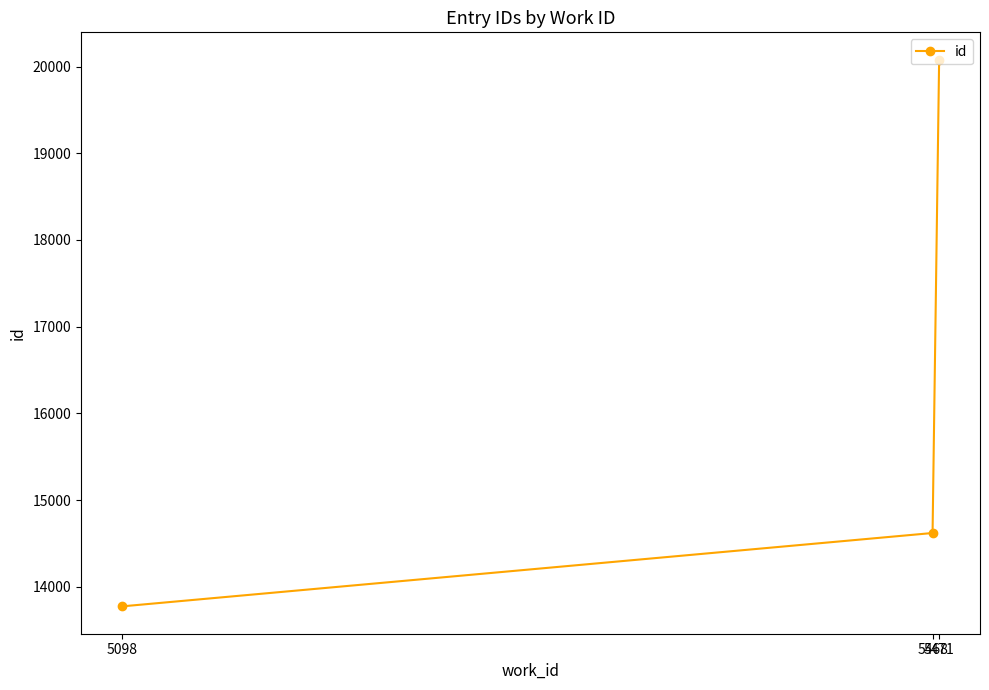

Which category has the lowest value across all series?

5098